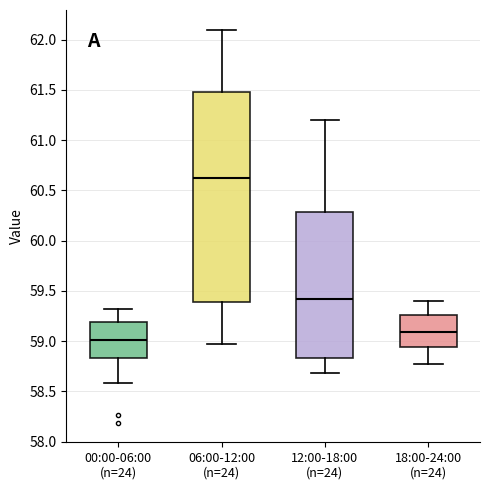

Where does the lower whisker of the box for 12:00-18:00 (n=24) end on the y-axis? The values are not printed on the chart, so give them approximately, as read against the axis.

58.70